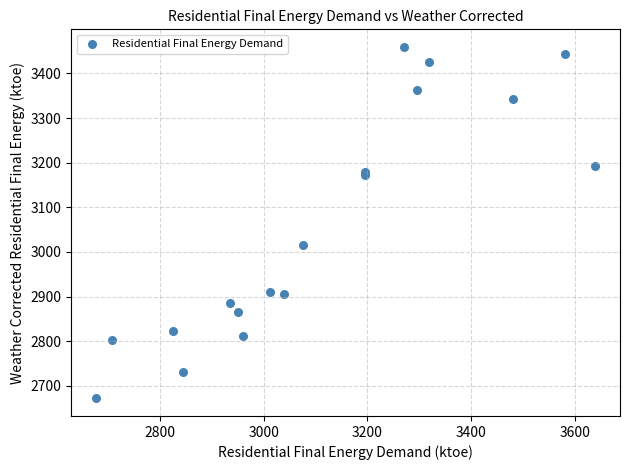

What Y value in the scatter plot is closest to 3065?

3015.6